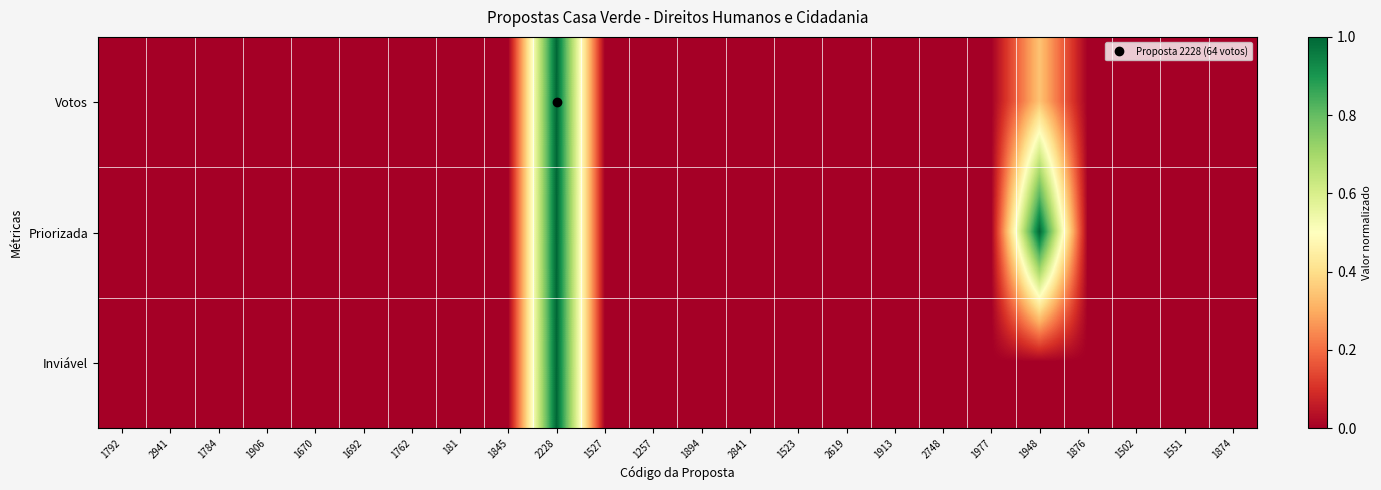

Which series has the largest total across all categories?

Priorizada